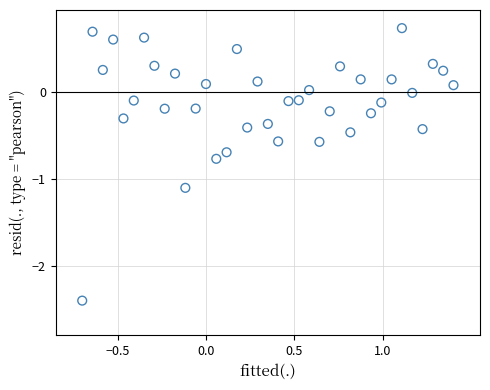

What is the range of X values (max minus min)?

2.1